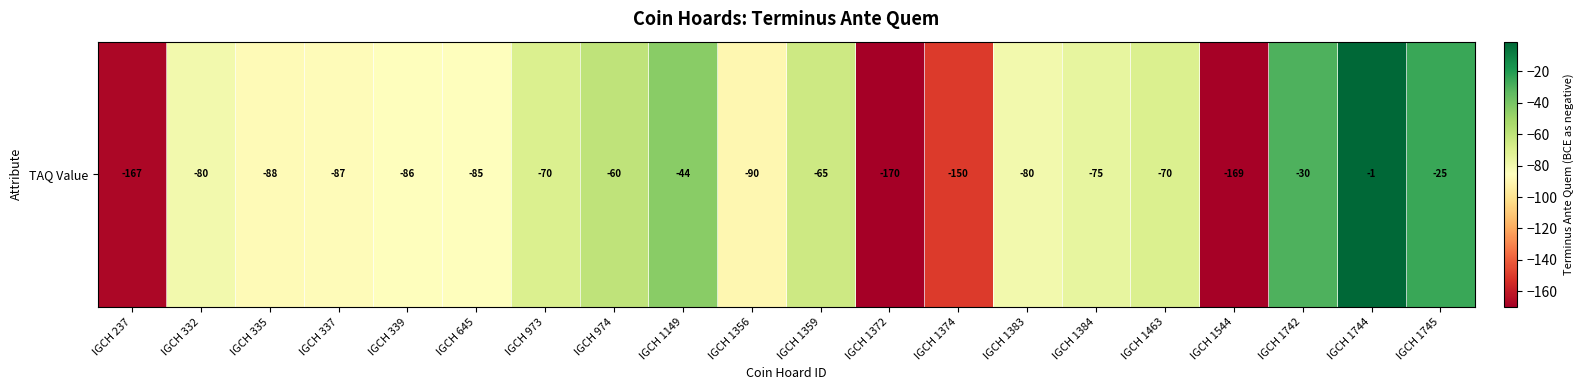

What is the difference between the second highest and minimum values?

145